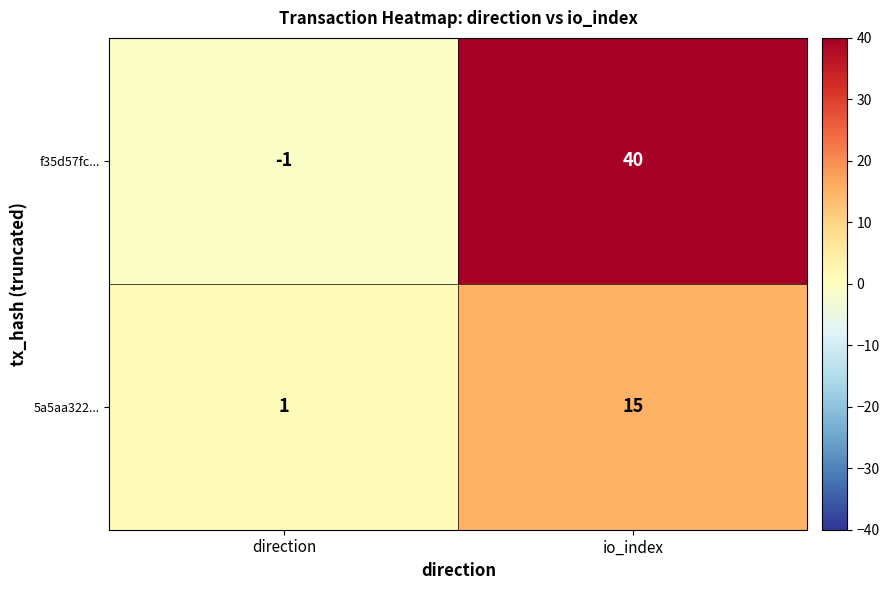

The f35d57fc... series shows 40 at io_index. True or false?

True